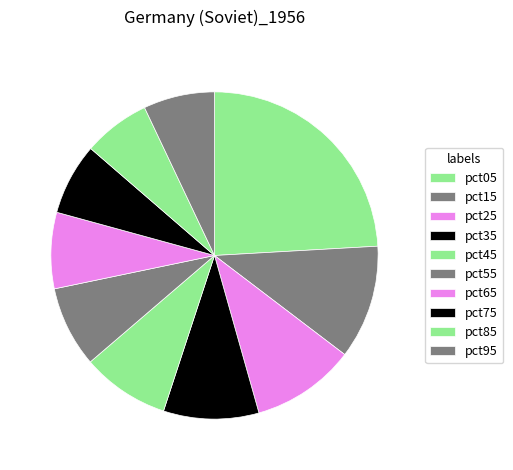

How many segments does this pie chart have?

10